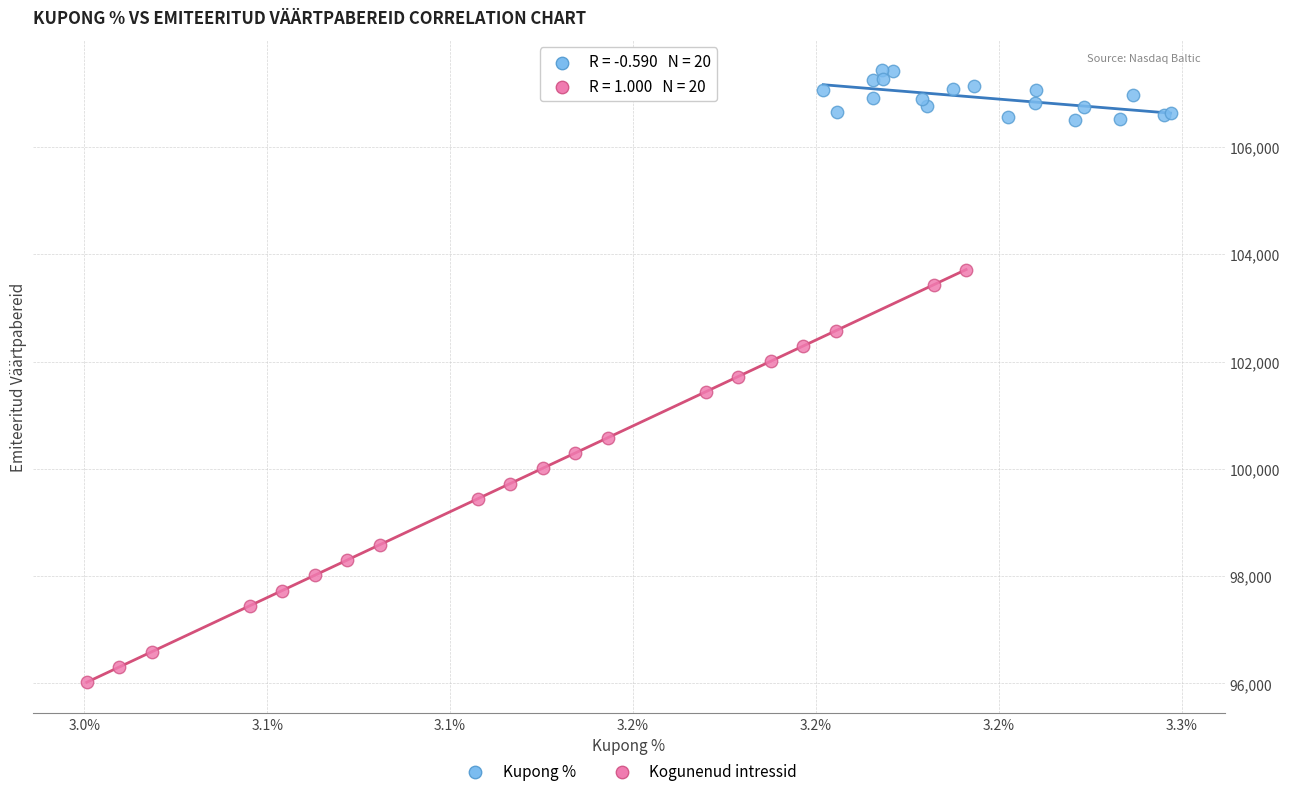

Which series contains the highest Y value?

Kupong %